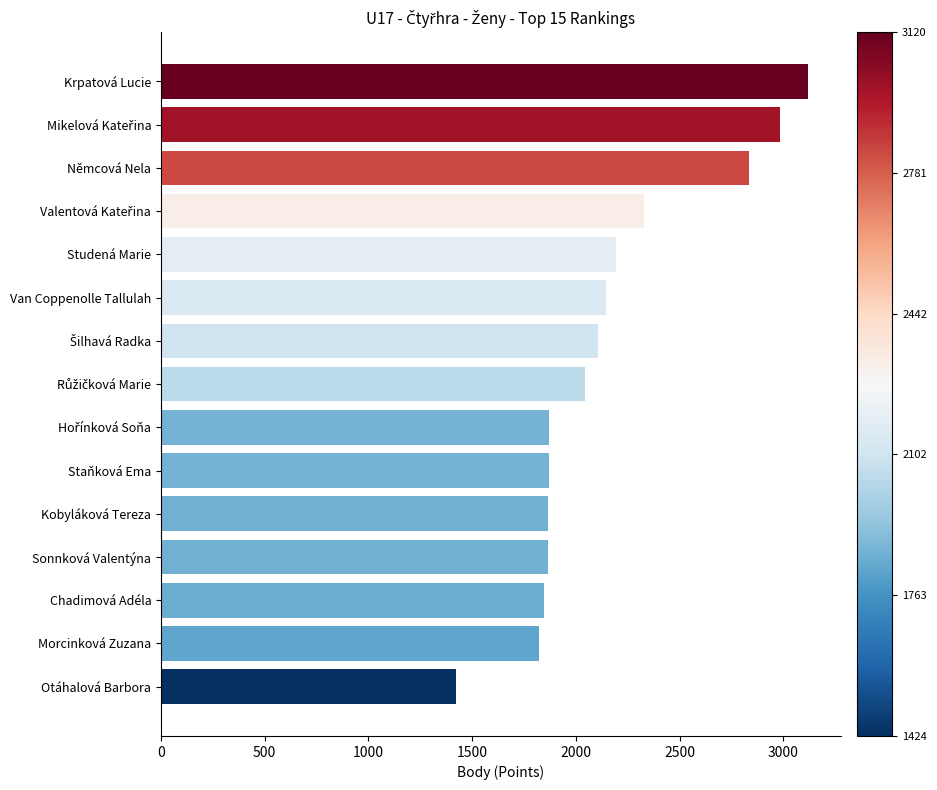

What is the maximum value shown in the chart?

3120